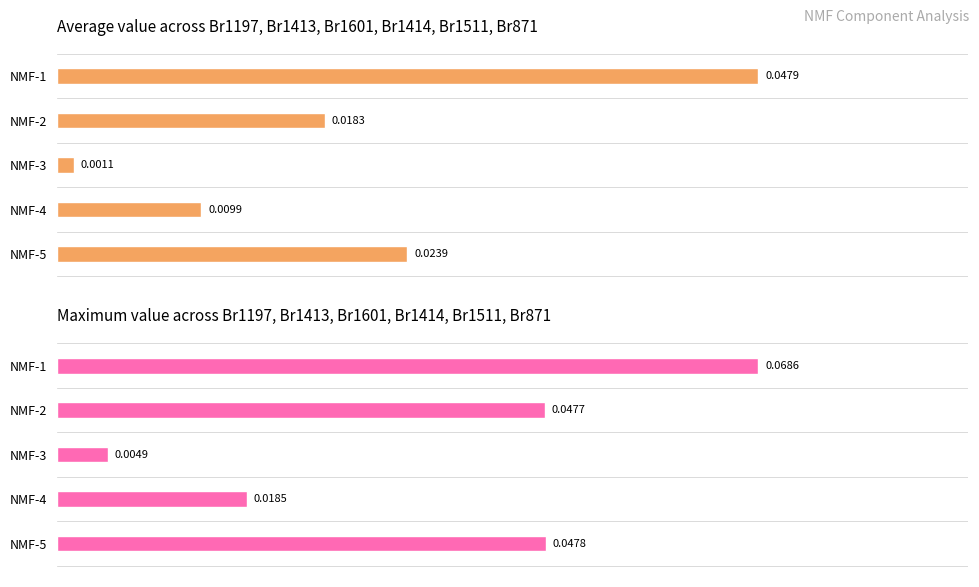

Does the chart contain any negative values?

No